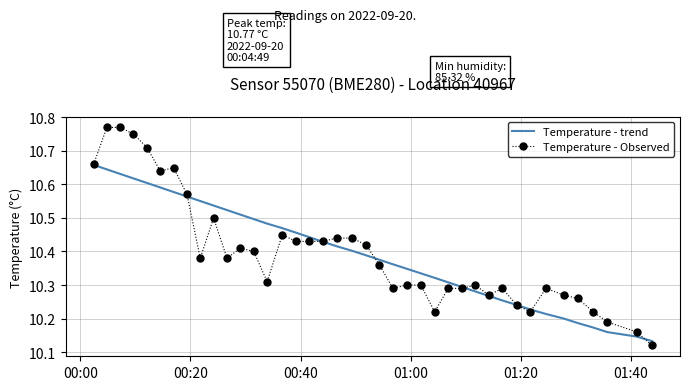

Which series has the widest spread of values?

Temperature - Observed